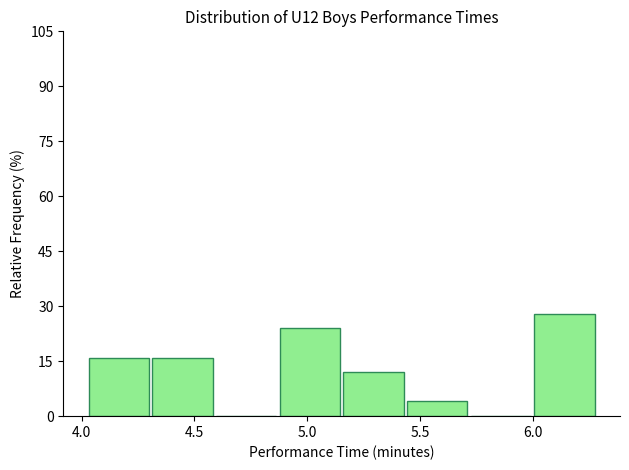

Reading left to right, transcribe this chart: for each bar, give the range it covers on the x-axis and its height. Neither the bar edges nor the heights are printed on the chart, so give them approximately, as read against the axes.

4.05 to 4.30: 16
4.30 to 4.60: 16
4.60 to 4.90: 0
4.90 to 5.15: 24
5.15 to 5.45: 12
5.45 to 5.75: 4
5.75 to 6.00: 0
6.00 to 6.30: 28